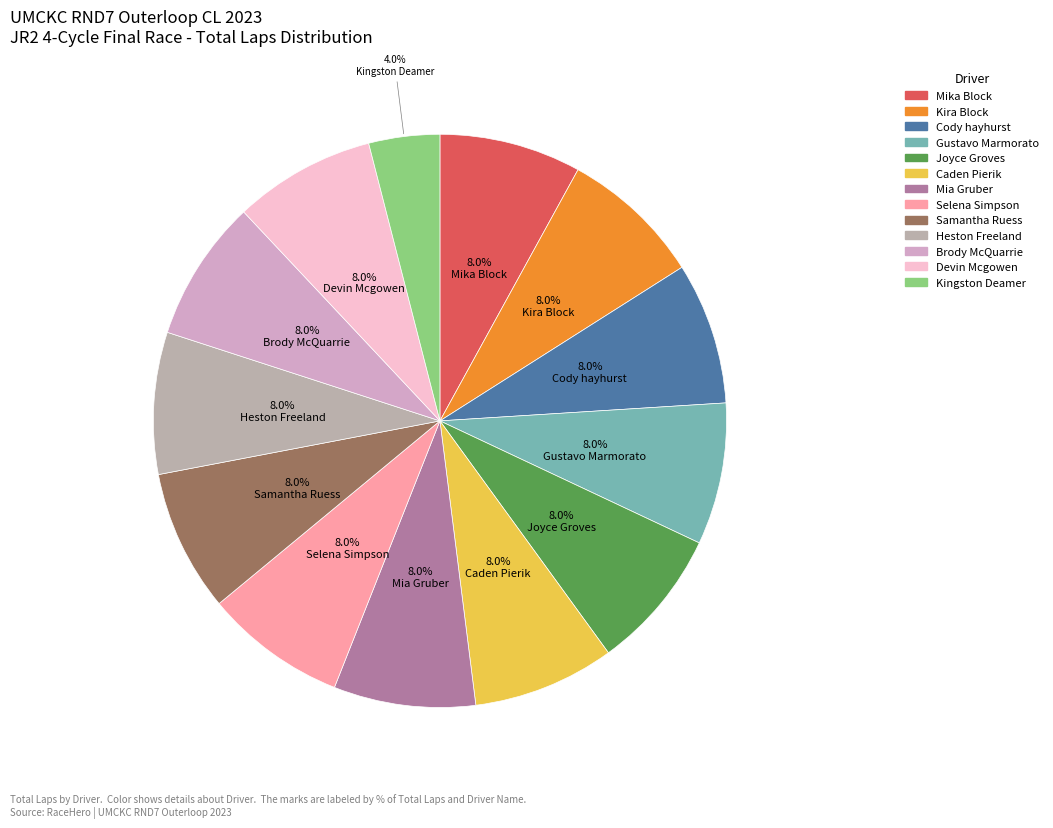

Is there a majority slice in this chart?

No